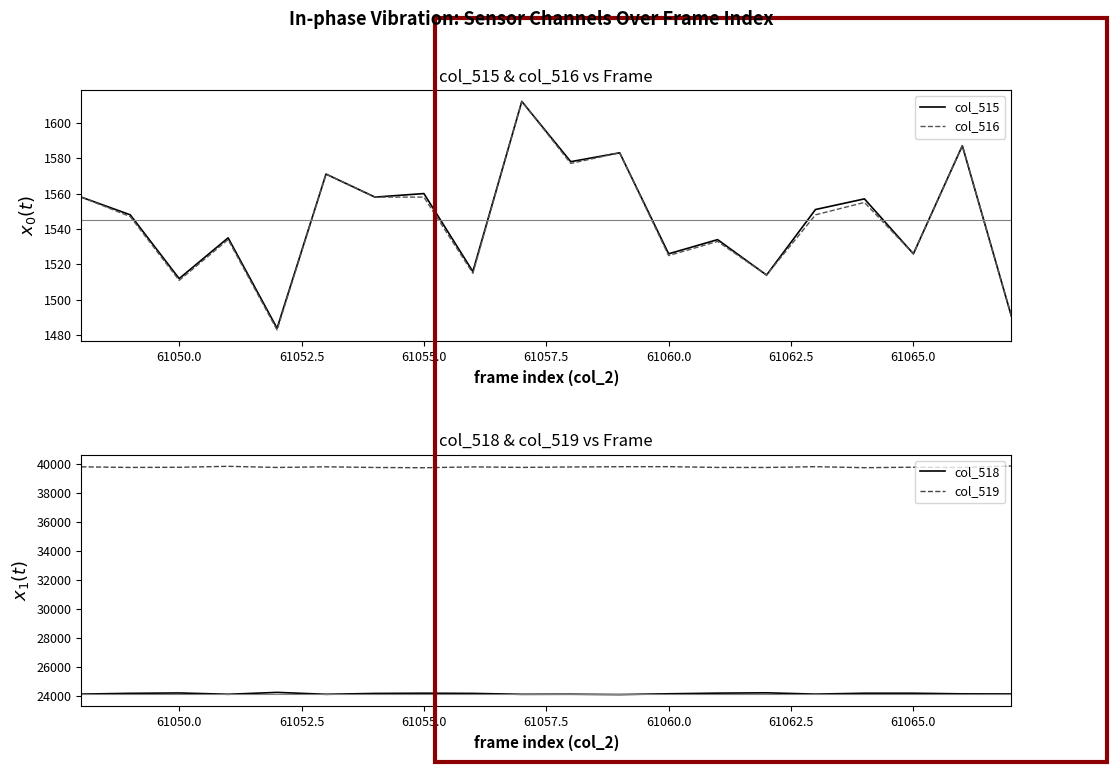

Which series has the largest range (max minus min)?

col_518